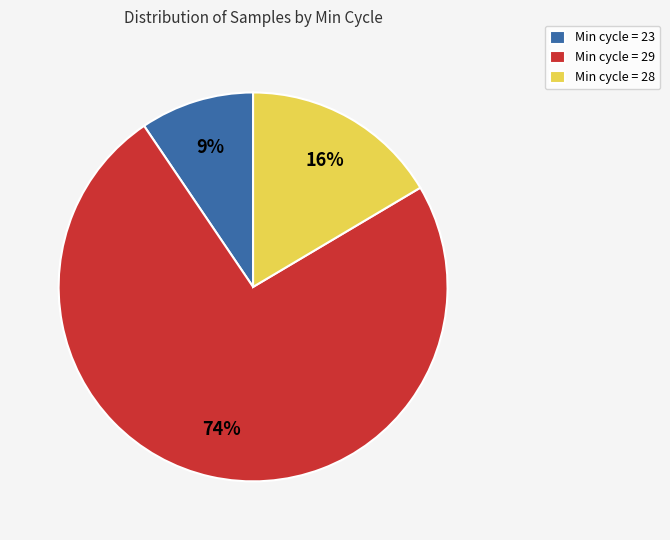

To the nearest percent, what percentage of the pie is Min cycle = 23?

9%